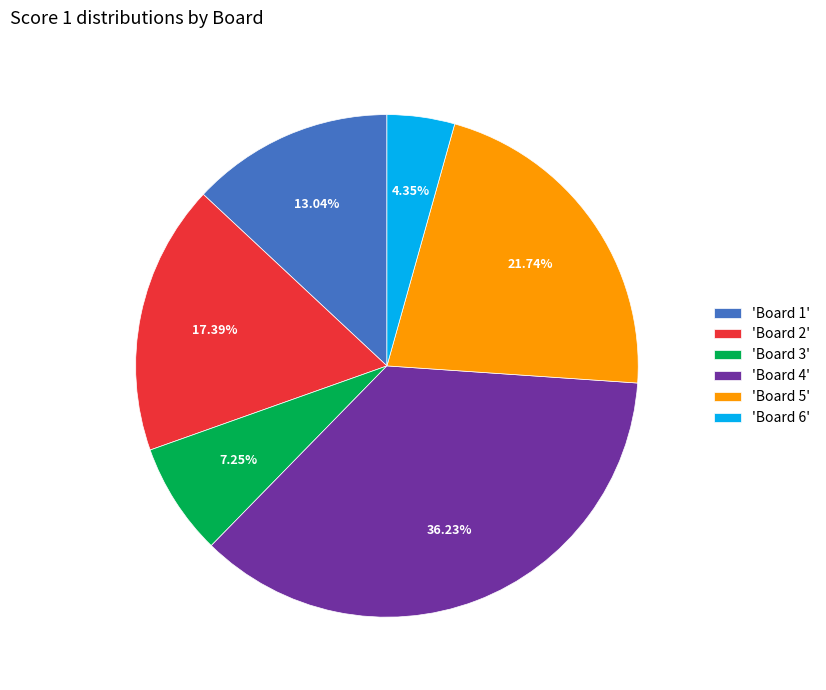

Is the sum of 'Board 2' and 'Board 1' greater than half?

No